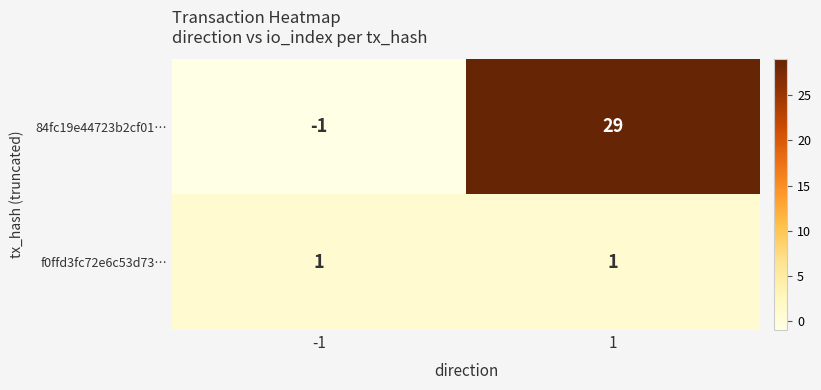

What is the sum of all 84fc19e44723b2cf01… values?

28